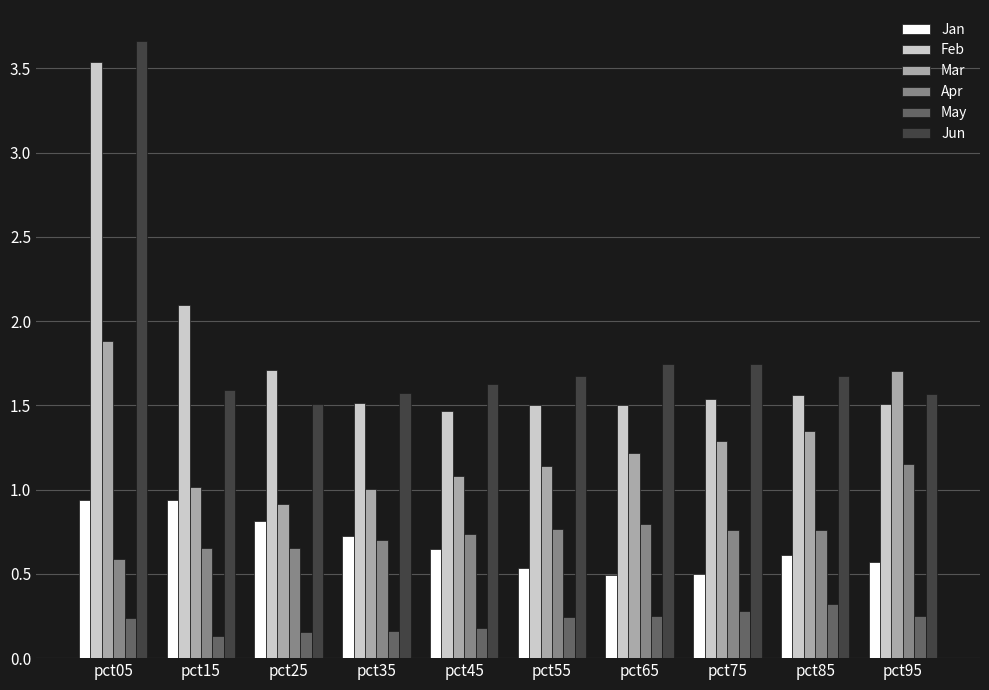

What is the maximum value shown in the chart?

3.7